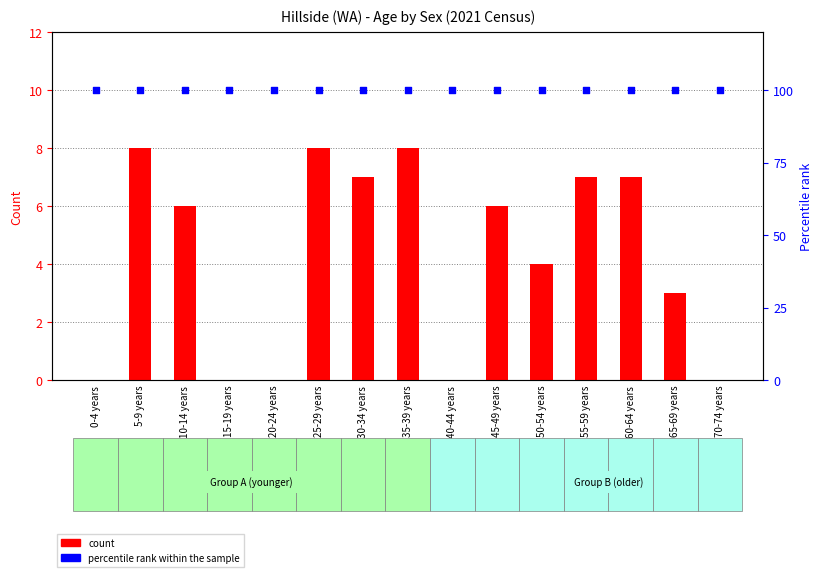

Which series contains the lowest Y value?

Persons count